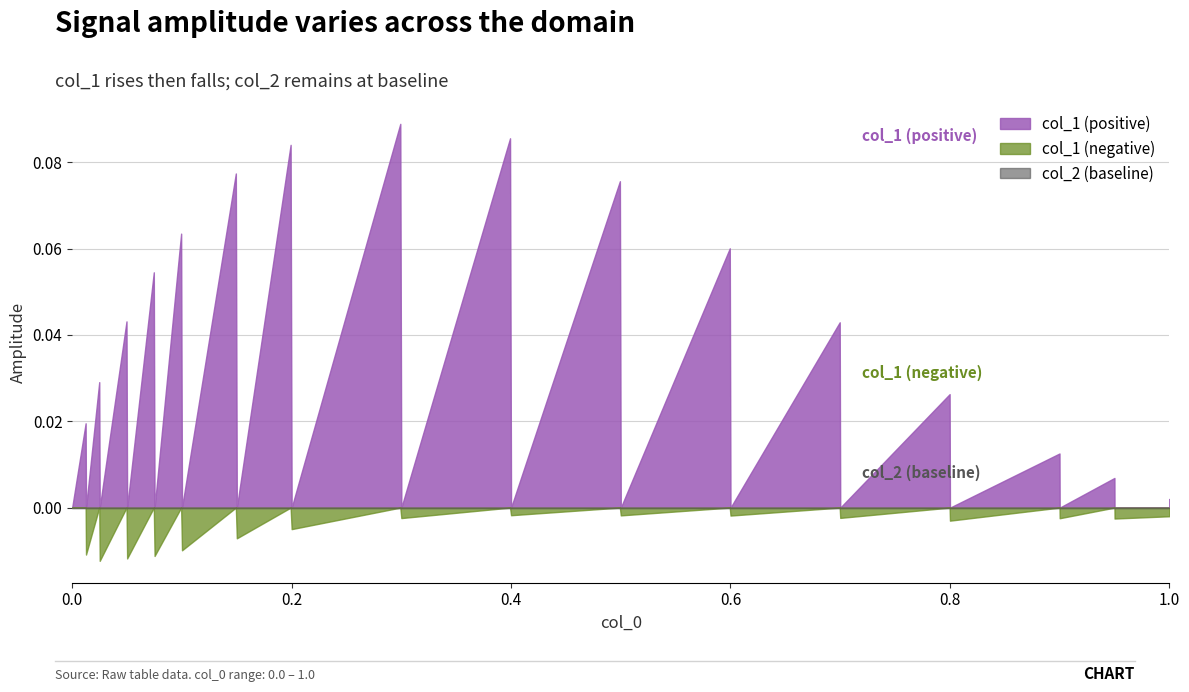

Reading left to right, extract all data points from this chart.

col_1: 0.0	0.0	-0.0	0.0	-0.0	0.0	-0.0	0.1	-0.0	0.1	-0.0	0.1	-0.0	0.1	-0.0	0.1	-0.0	0.1	-0.0	0.1	-0.0	0.1	-0.0	0.0	-0.0	0.0	-0.0	0.0	-0.0	0.0	-0.0	-0.0	0.0
col_2: 0.0	0.0	0.0	0.0	0.0	0.0	0.0	0.0	0.0	0.0	0.0	0.0	0.0	0.0	0.0	0.0	0.0	0.0	0.0	0.0	0.0	0.0	0.0	0.0	0.0	0.0	0.0	0.0	0.0	0.0	0.0	0.0	0.0